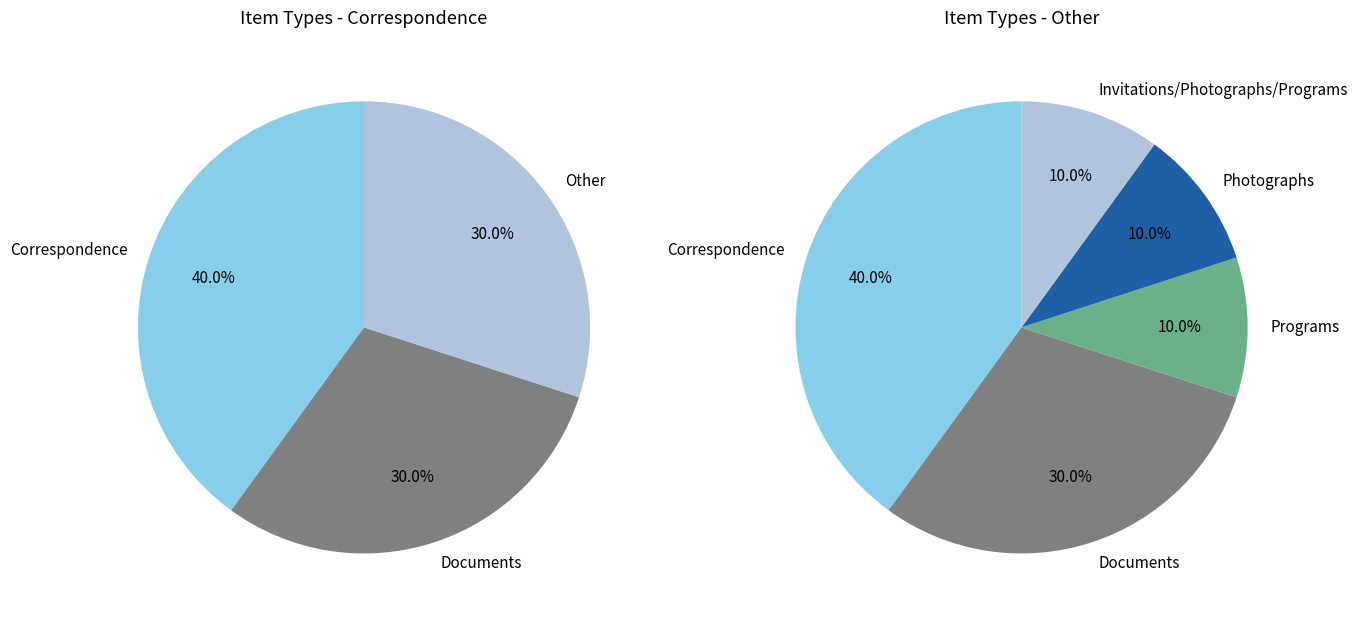

What is the largest slice in the pie chart?

Correspondence